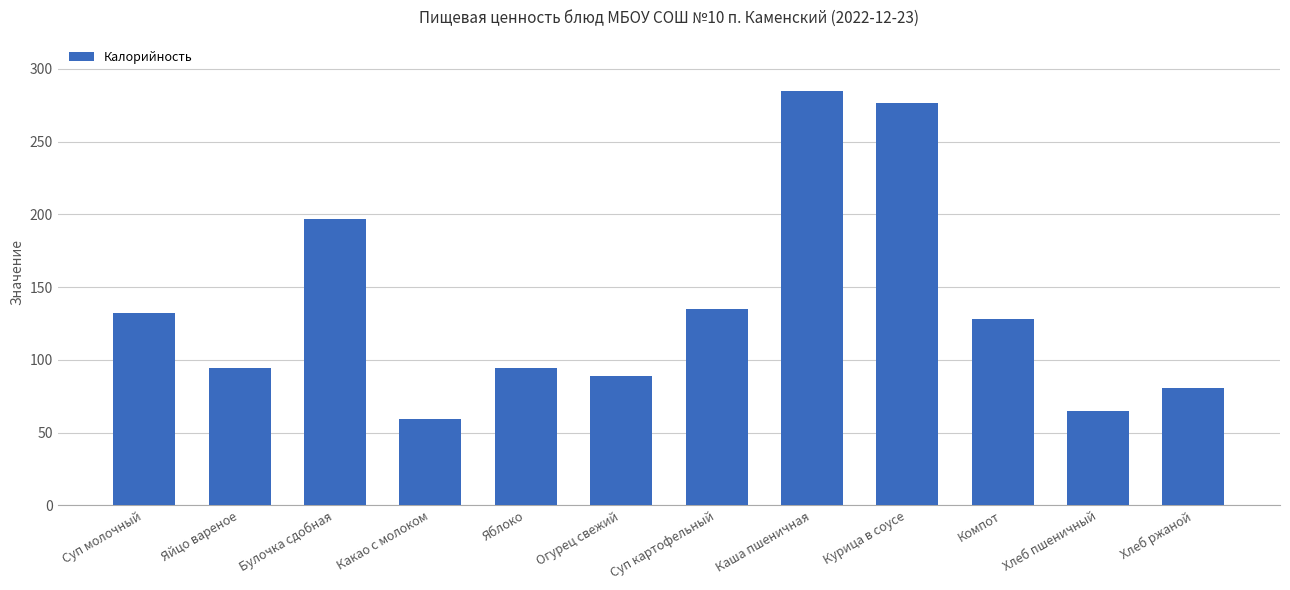

How many distinct data groups are displayed?

1